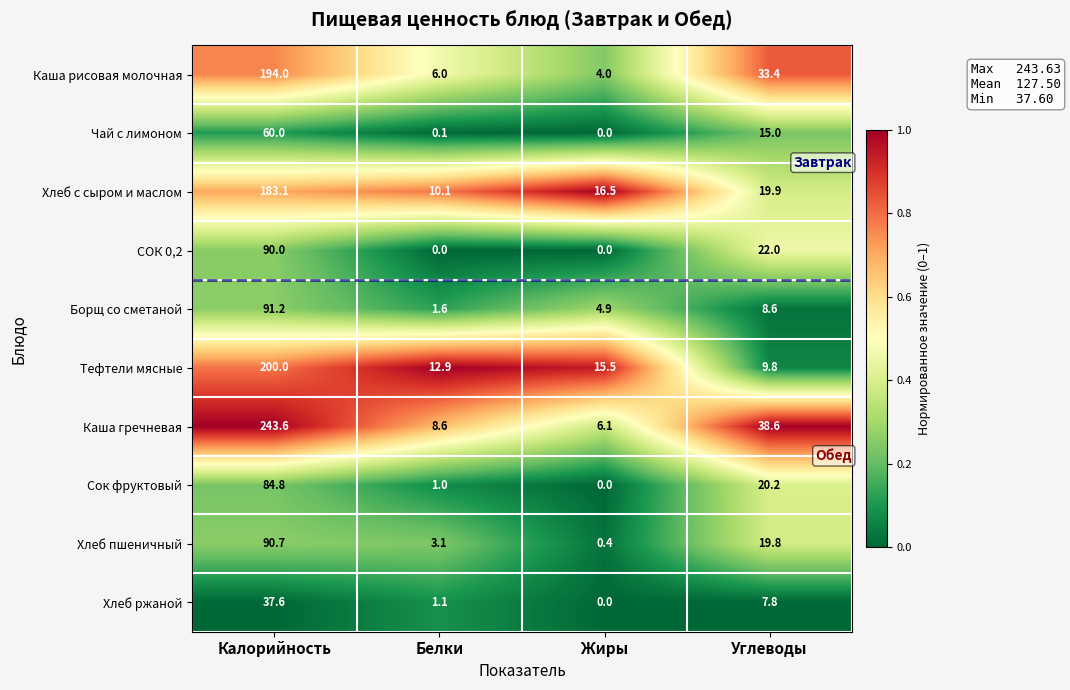

At how many categories does at least one series exceed 0?

4